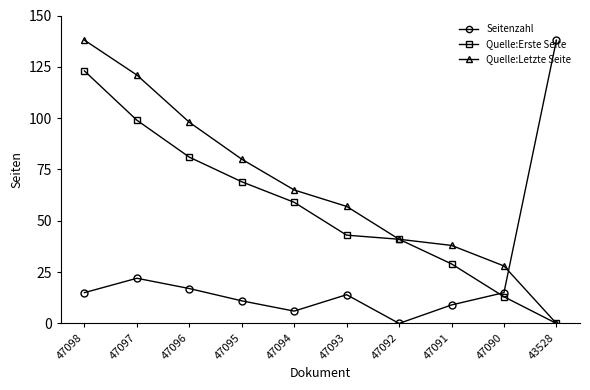

What is the sum of the Quelle:Erste Seite values at 47095 and 47094?

128